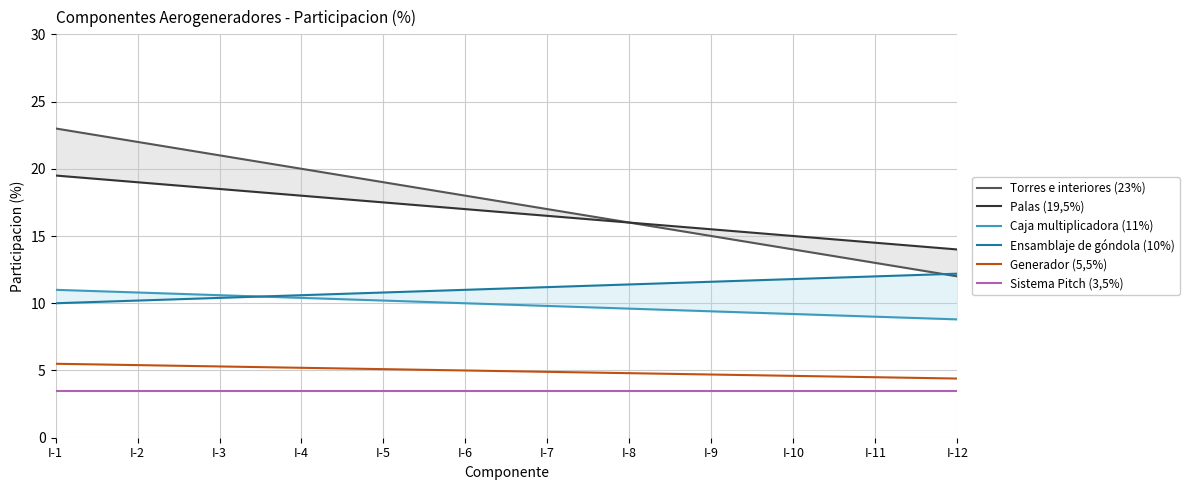

List the labels in order of Sistema Pitch (3,5%) value, largest first.

I-1, I-2, I-3, I-4, I-5, I-6, I-7, I-8, I-9, I-10, I-11, I-12